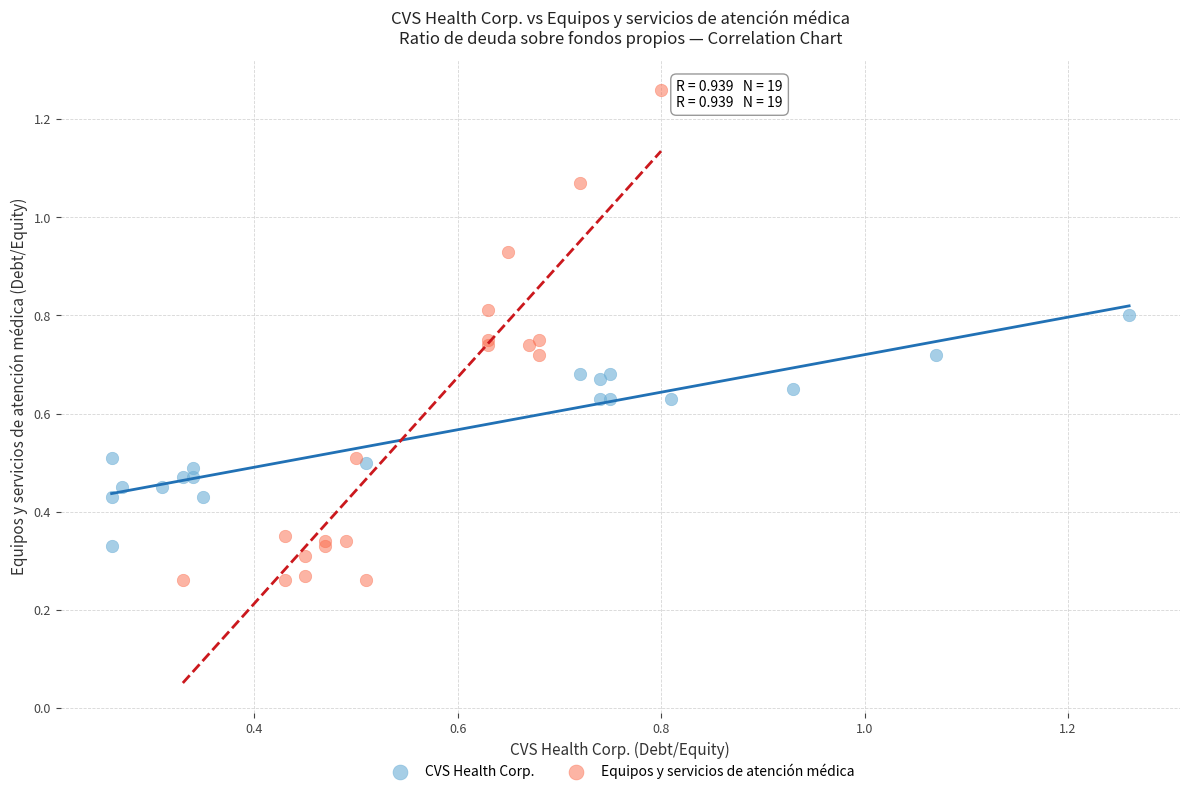

Which series reaches the maximum Y coordinate?

Equipos y servicios de atención médica